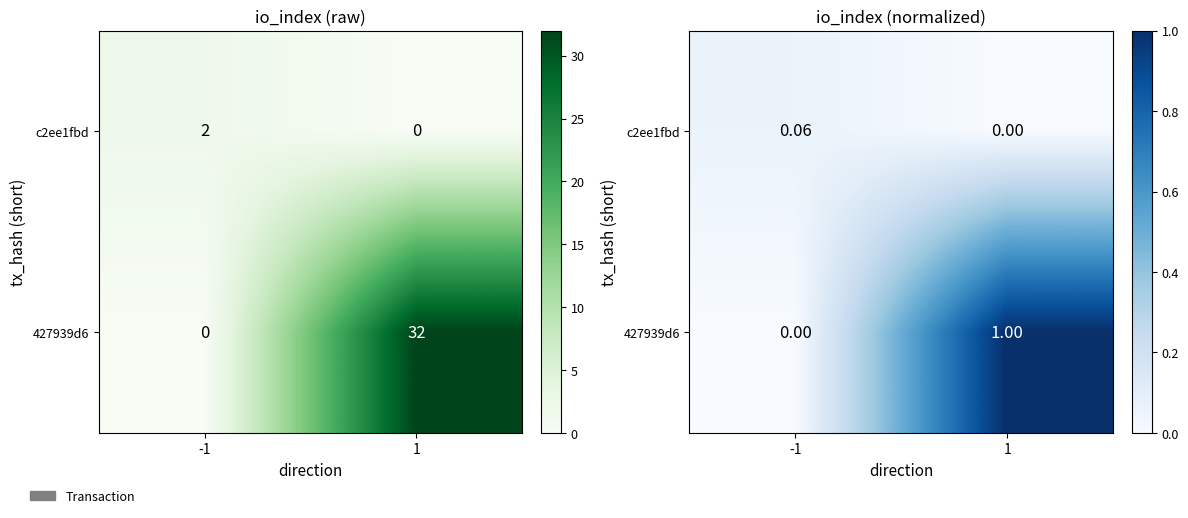

Is it true that 427939d6 equals 1.0 at 1?

True